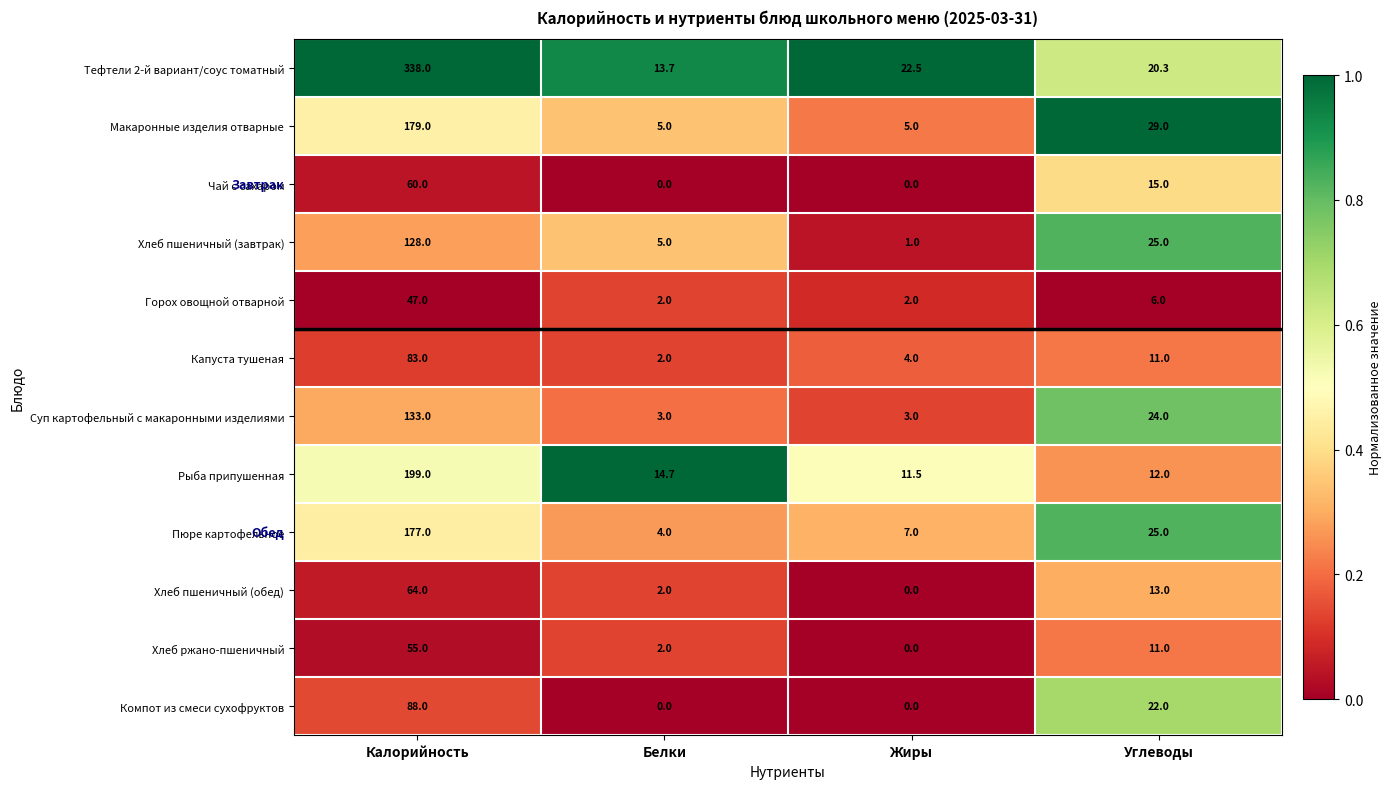

At which category is the sum across all series the highest?

Калорийность